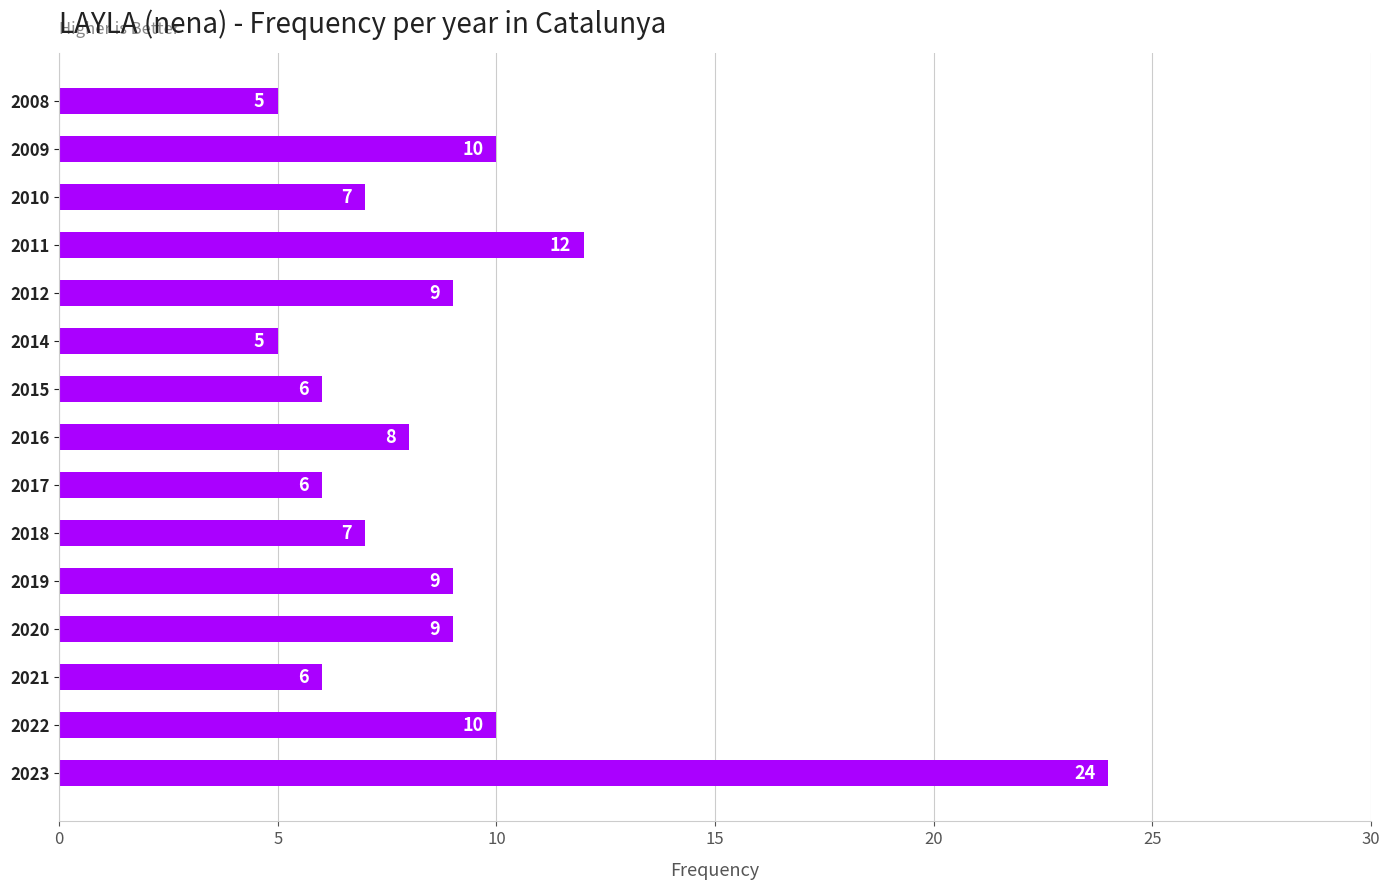

What is the change in value from 2022 to 2021?

-4